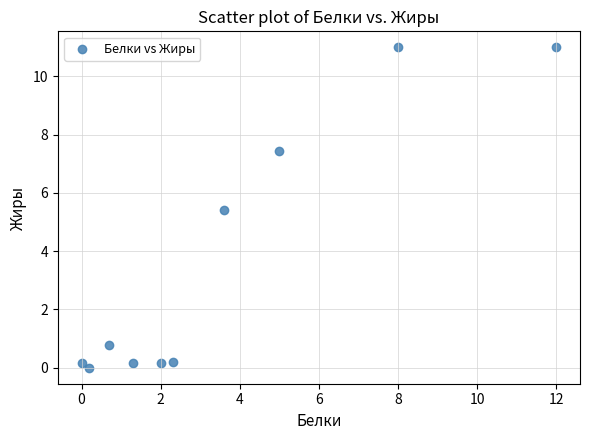

What Y value in the scatter plot is closest to 5?

5.4